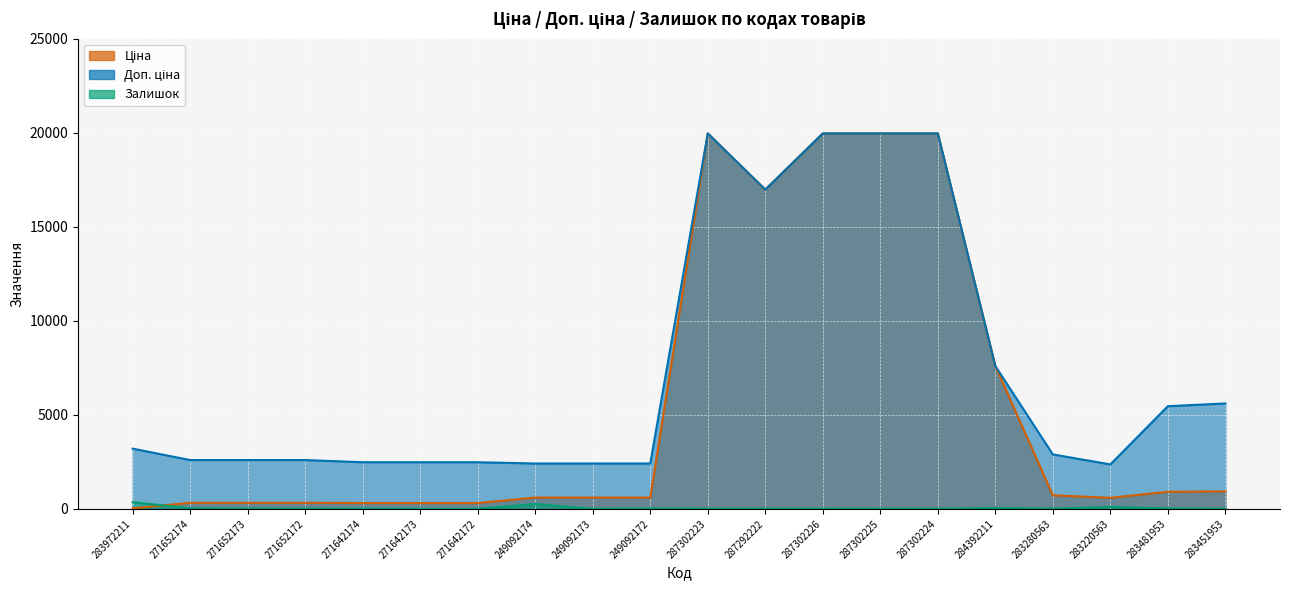

Which series has the largest total across all categories?

Доп. ціна